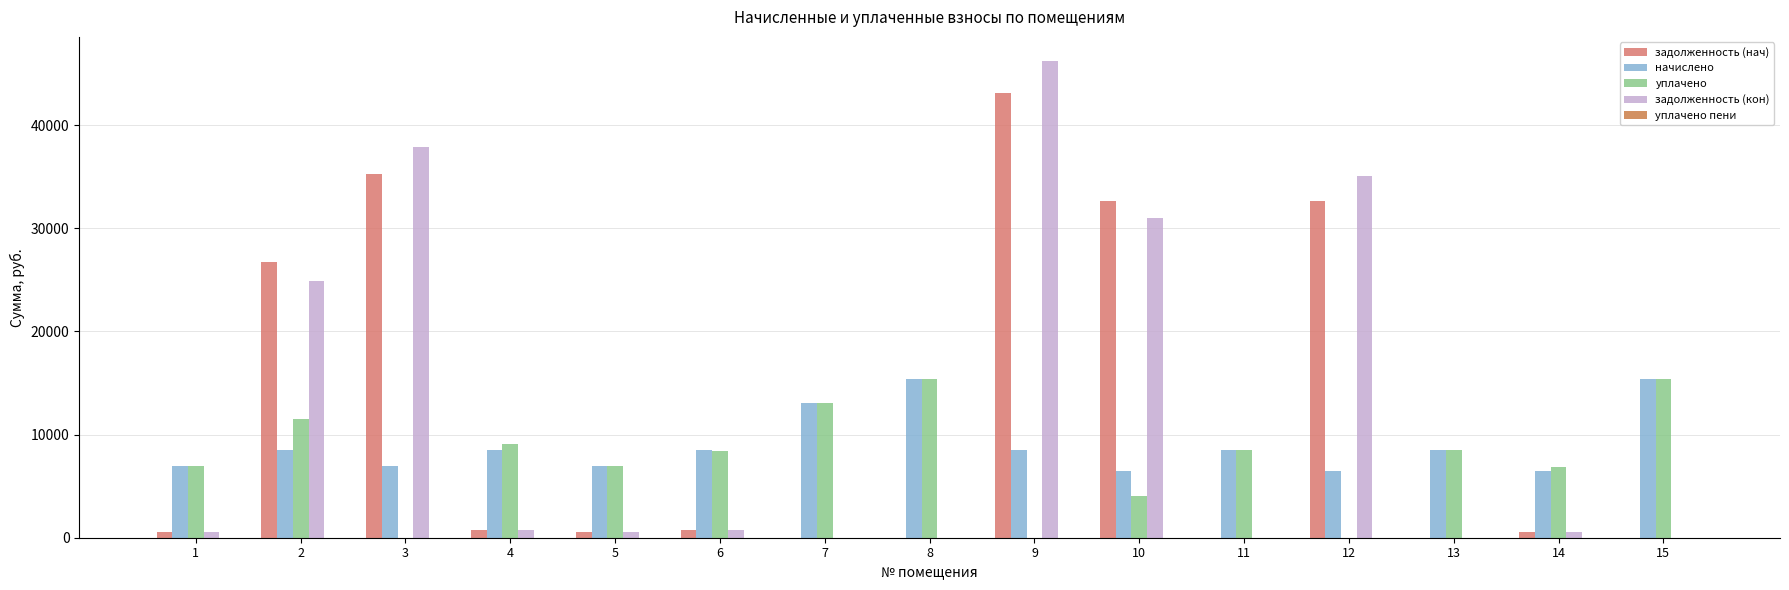

What is the sum of all уплачено values?

114478.7